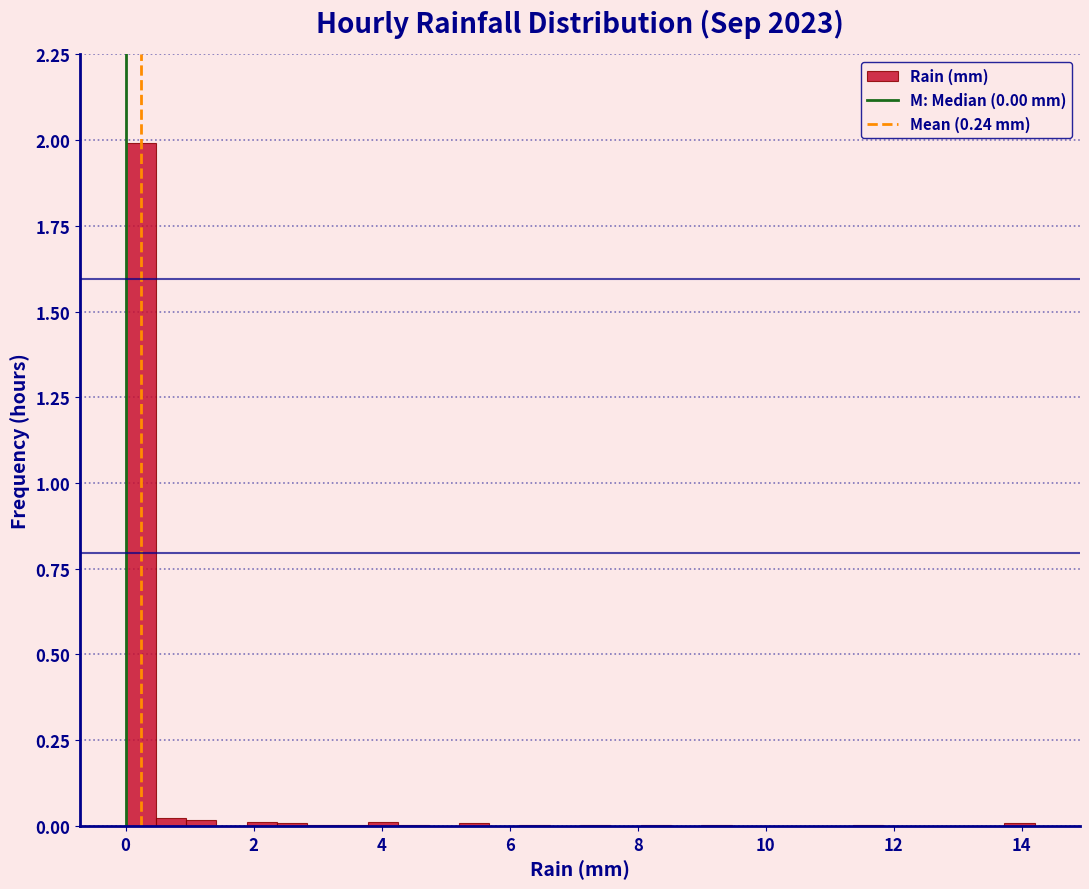

Around what value on the x-axis is the tallest bar? Give the approximate position of its centre, as read against the axis.

0.2